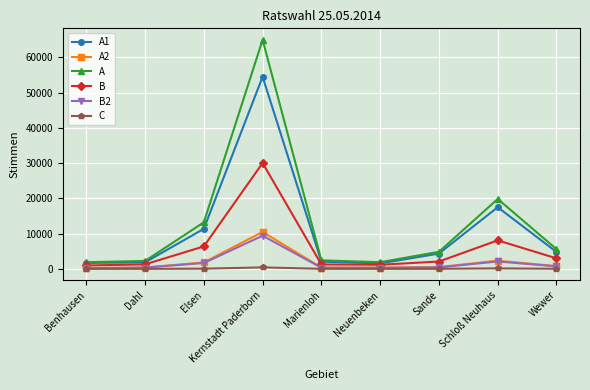

What is the value of the B2 point at the 6th from the left?

326